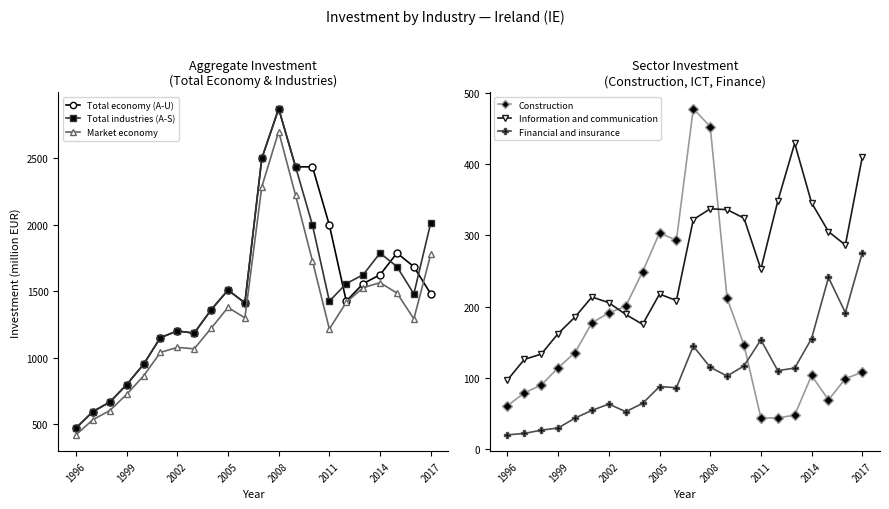

What is the difference between the maximum and minimum values in the Total economy (A-U) series?

2399.2